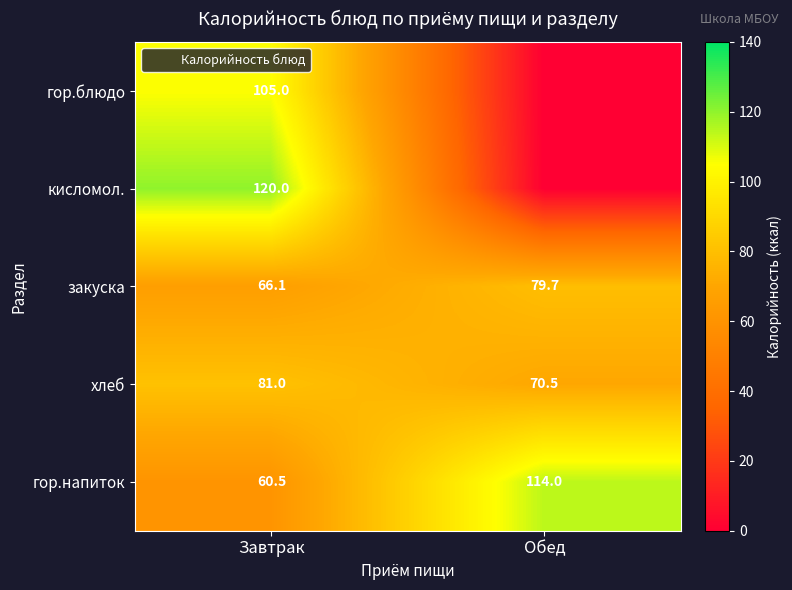

At which category is the sum across all series the highest?

Завтрак